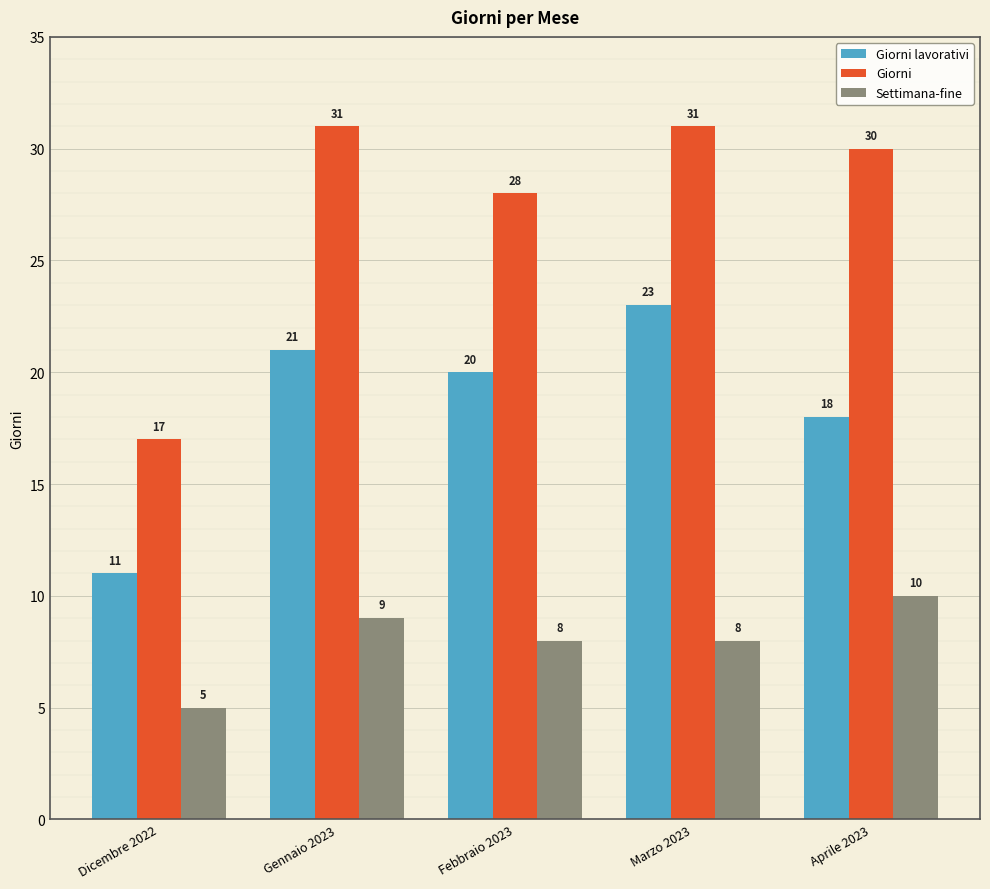

Which series has the largest range (max minus min)?

Giorni